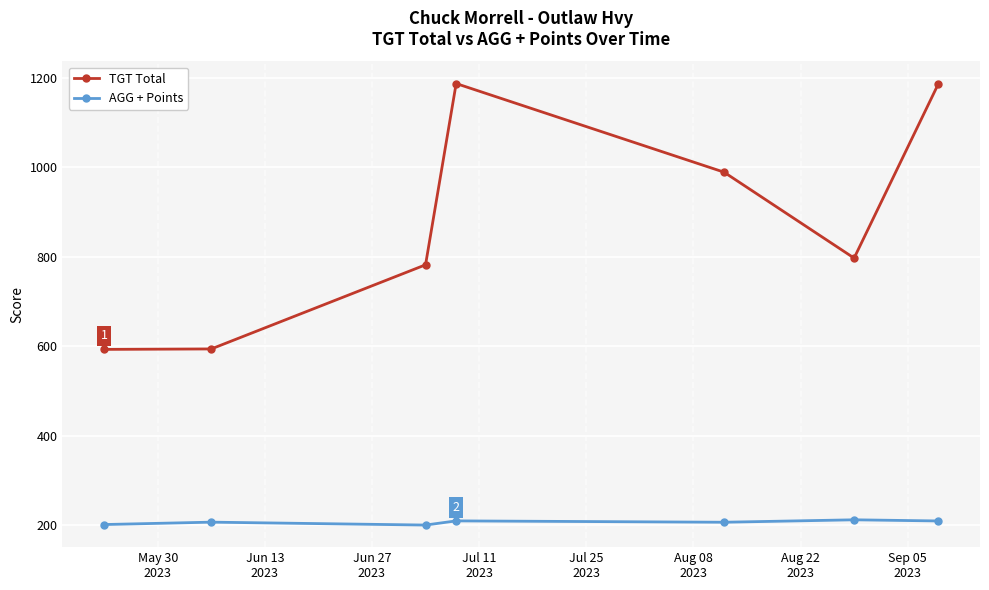

Is this an area chart (filled region under the line)?

No